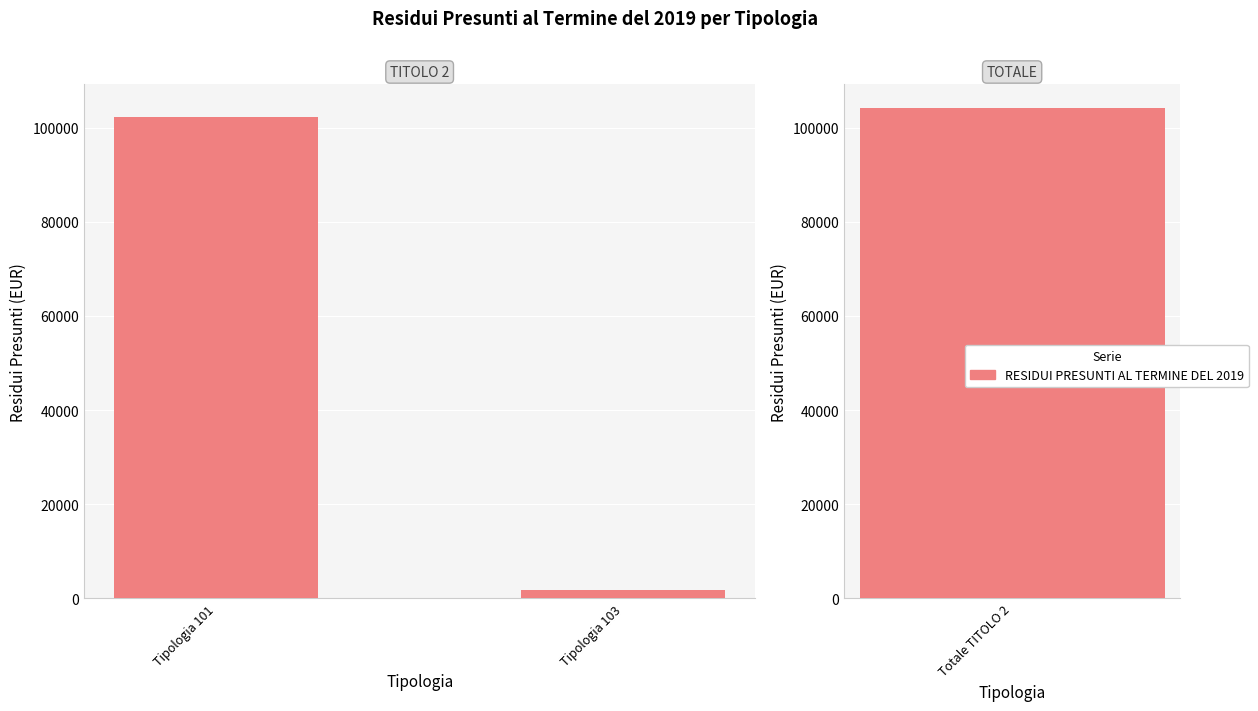

The value at Tipologia 103 is 1831.6. True or false?

True